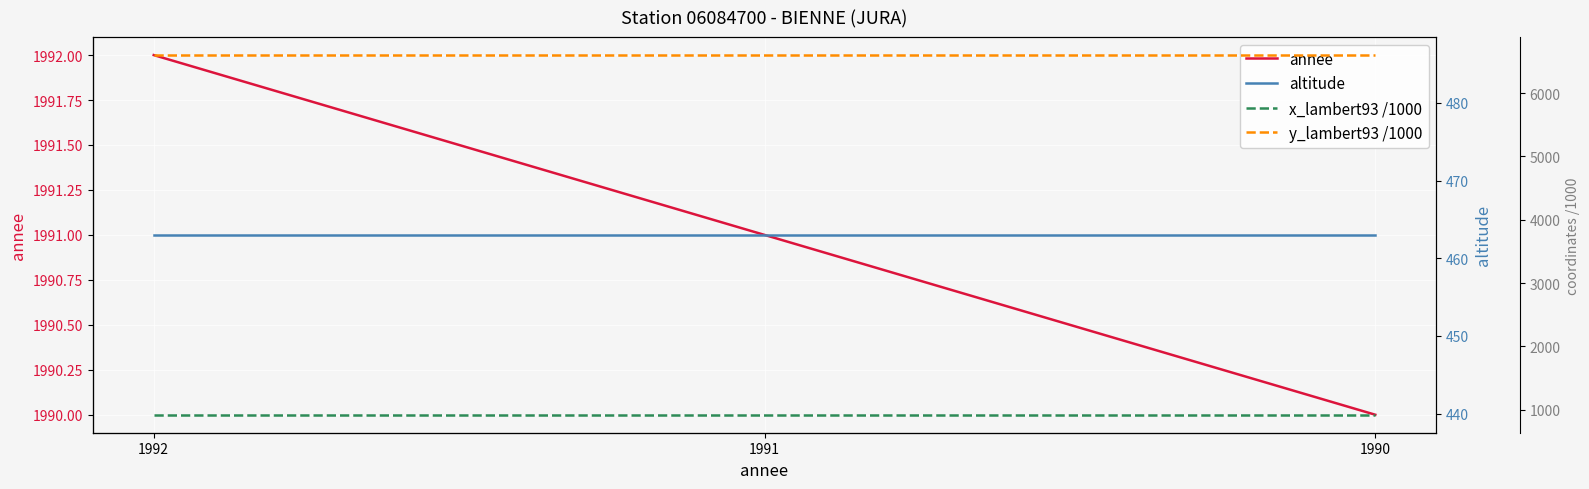

How many categories are shown in the chart?

3